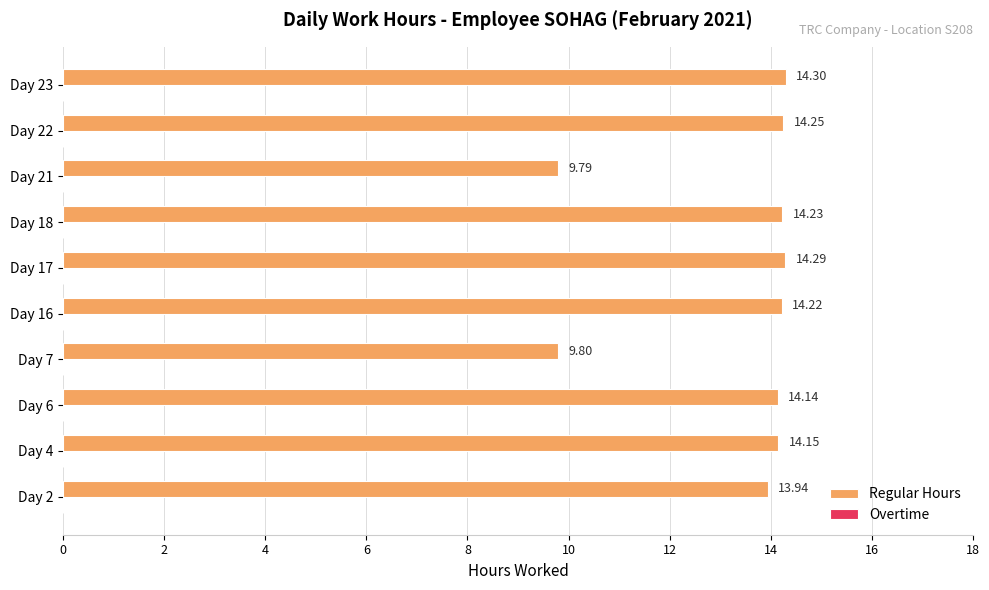

What is the change in value from Day 4 to Day 21?

-4.4